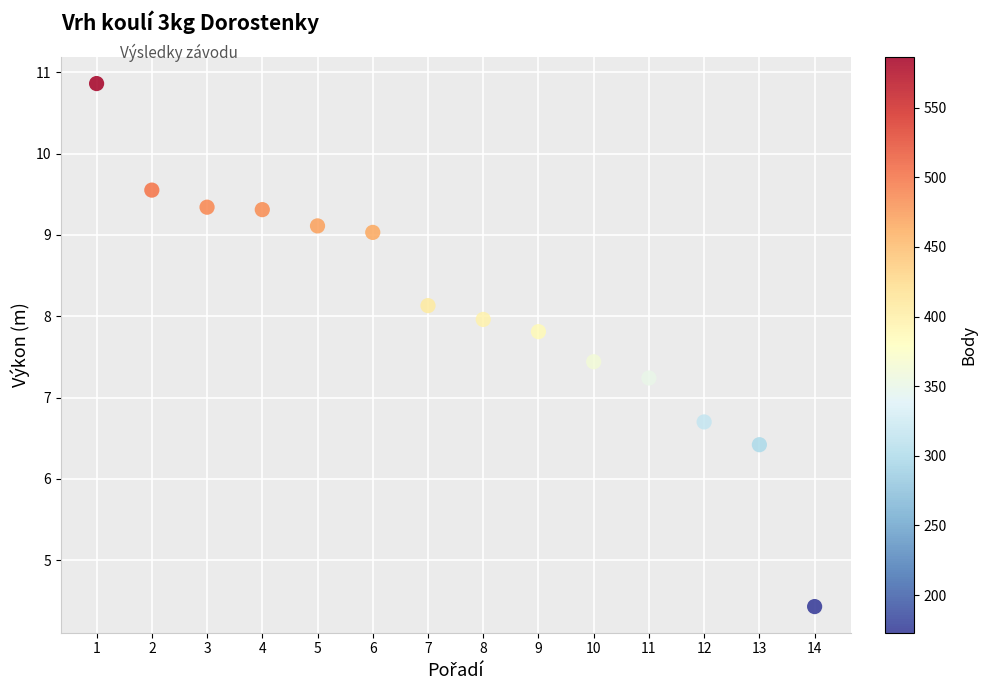

What is the range of X values (max minus min)?

13.0